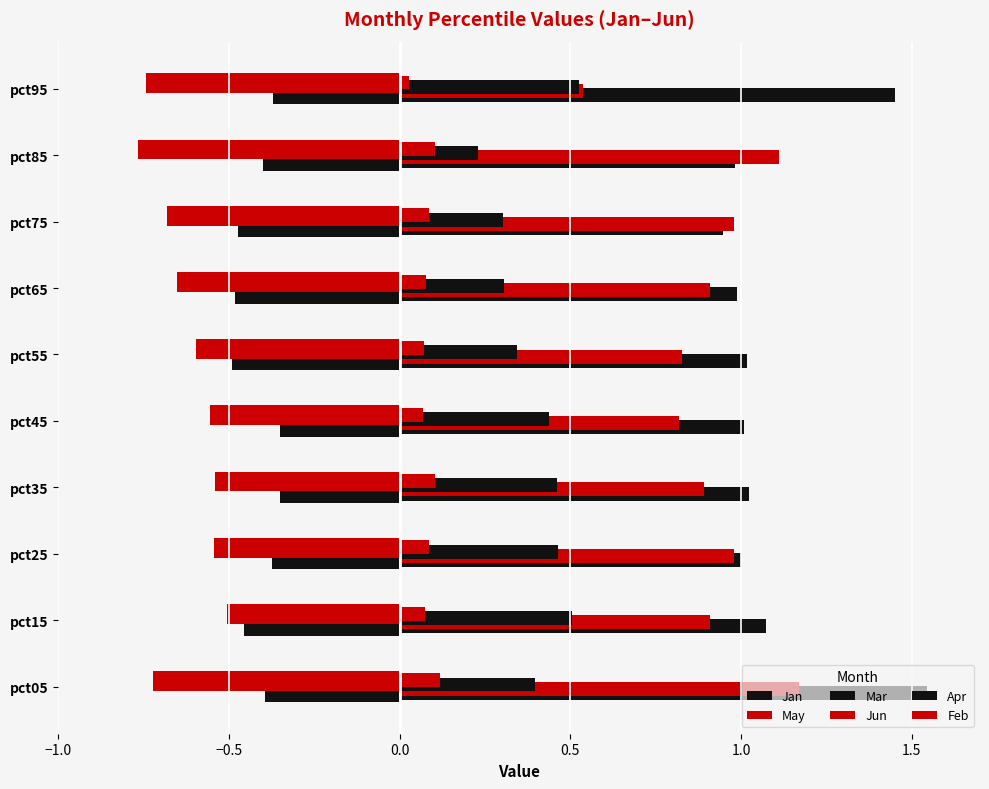

How many data points does each series have?

10